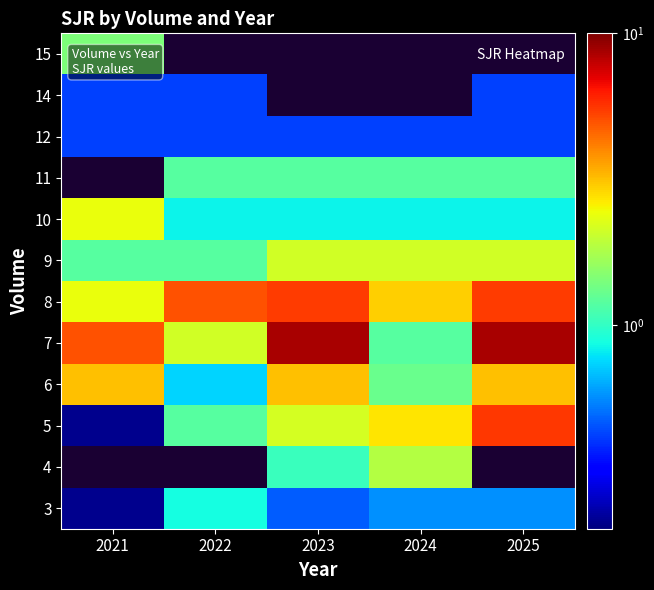

The 7 series shows 5.0 at 2021. True or false?

True